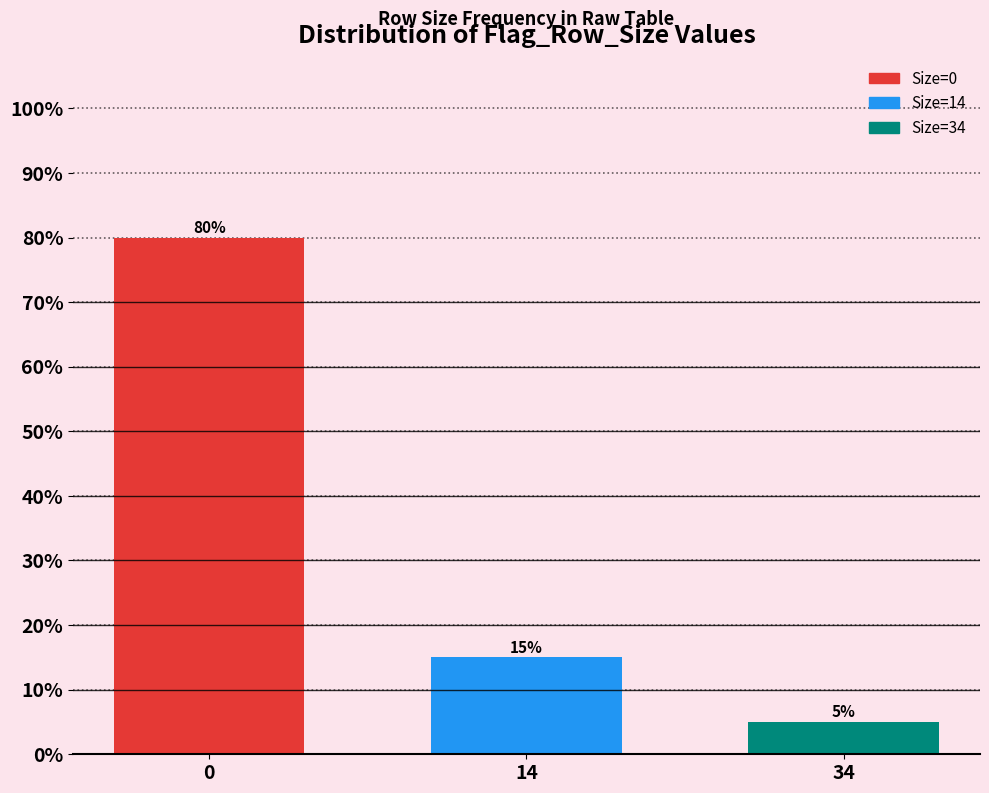

Reading left to right, what are all the values shown in this chart?

0=80	14=15	34=5